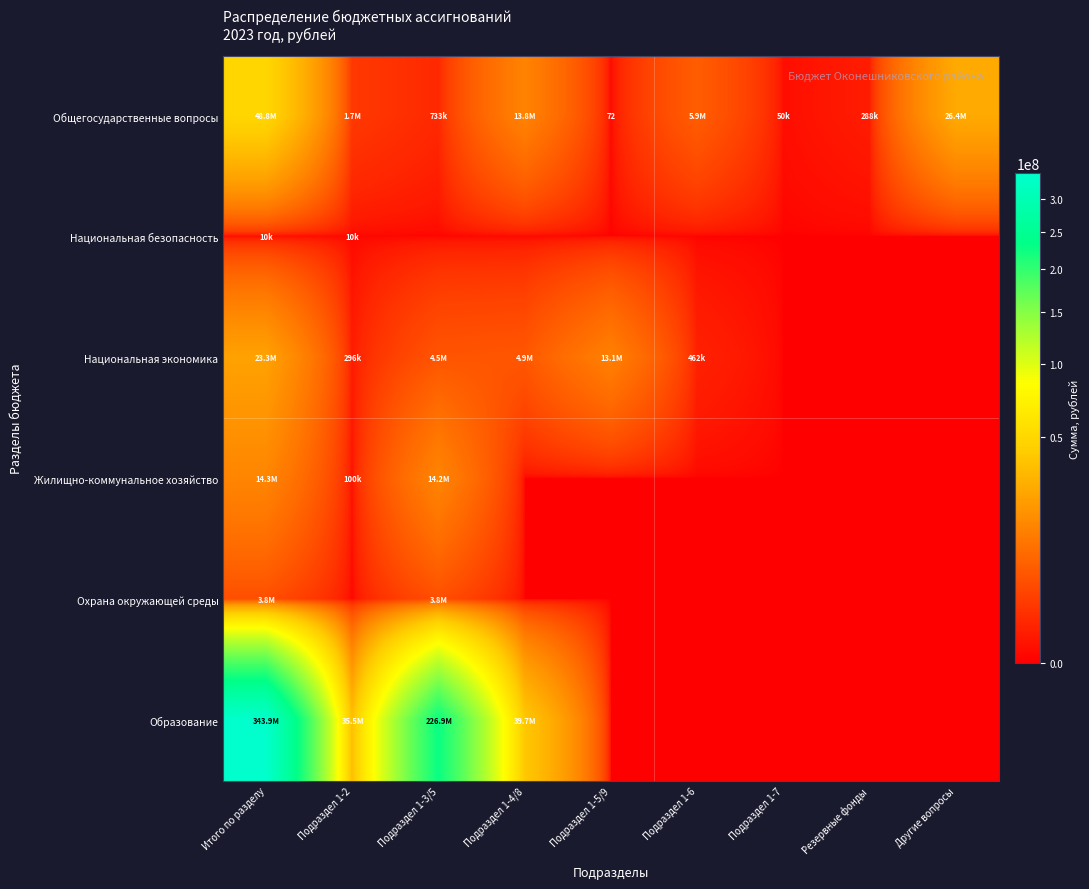

Is it true that Национальная экономика equals 23282034.8 at Итого по разделу?

True